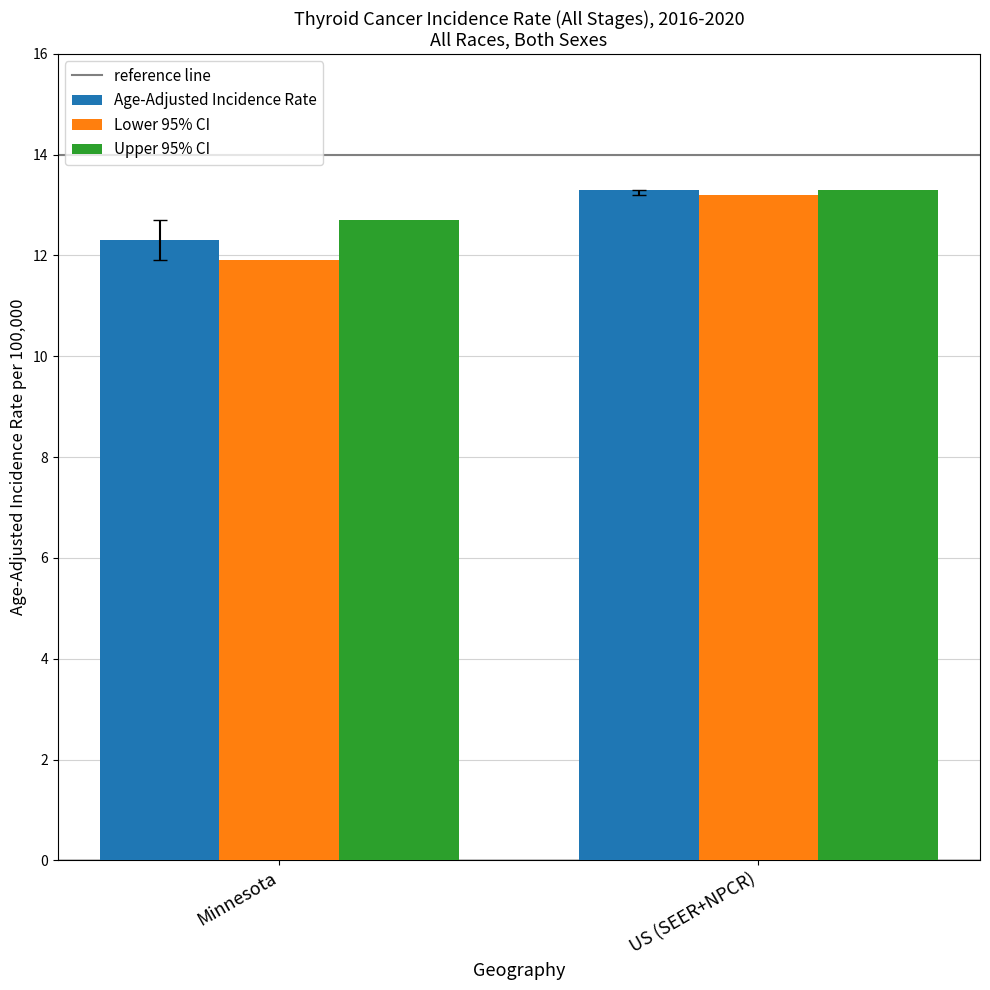

Which series has the largest total across all categories?

Upper 95% CI